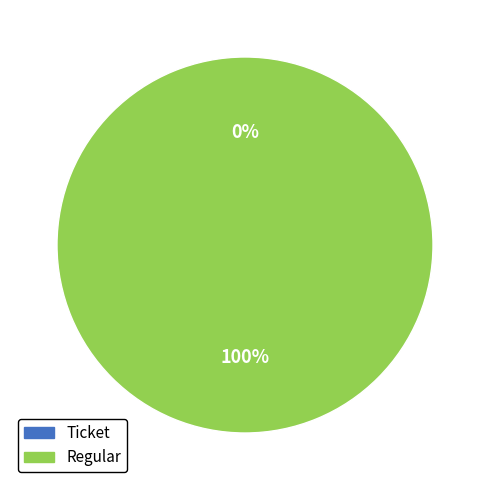

Rank the series at Ticket from highest to lowest value.

tx_type, values